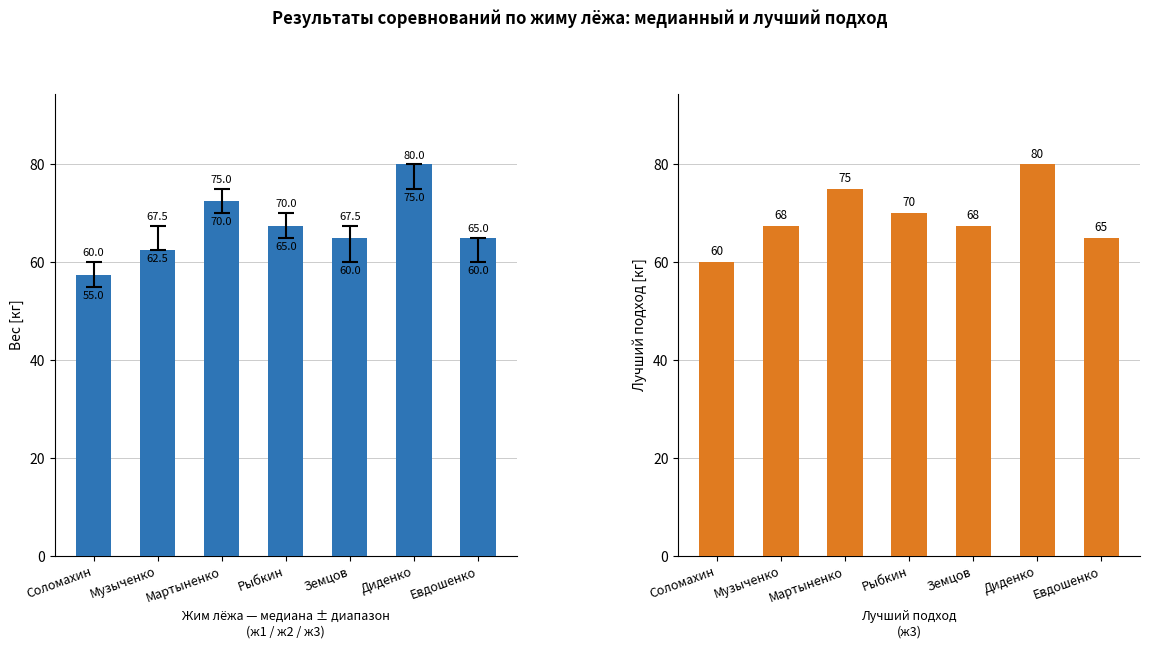

Does the chart contain any negative values?

No